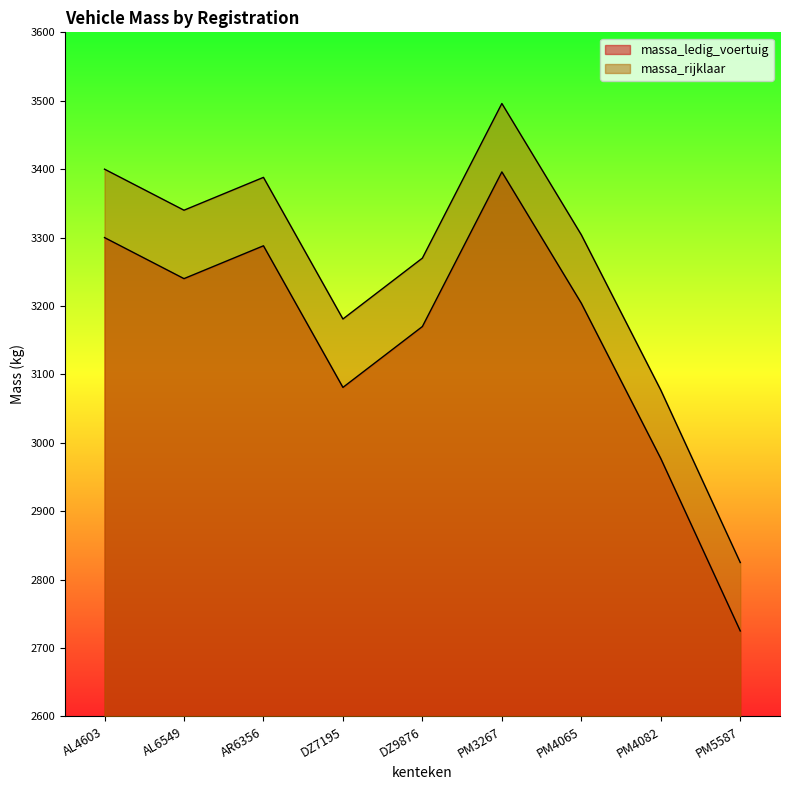

How many interior local valleys does the massa_ledig_voertuig series have?

2